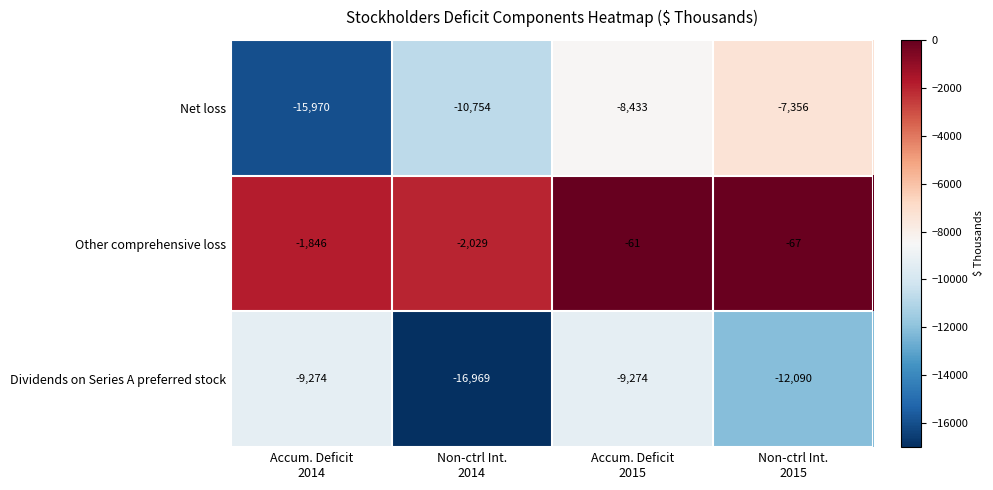

Reading left to right, what are all the values shown in this chart?

Net loss: -15970	-10754	-8433	-7356
Other comprehensive loss: -1846	-2029	-61	-67
Dividends on Series A preferred stock: -9274	-16969	-9274	-12090